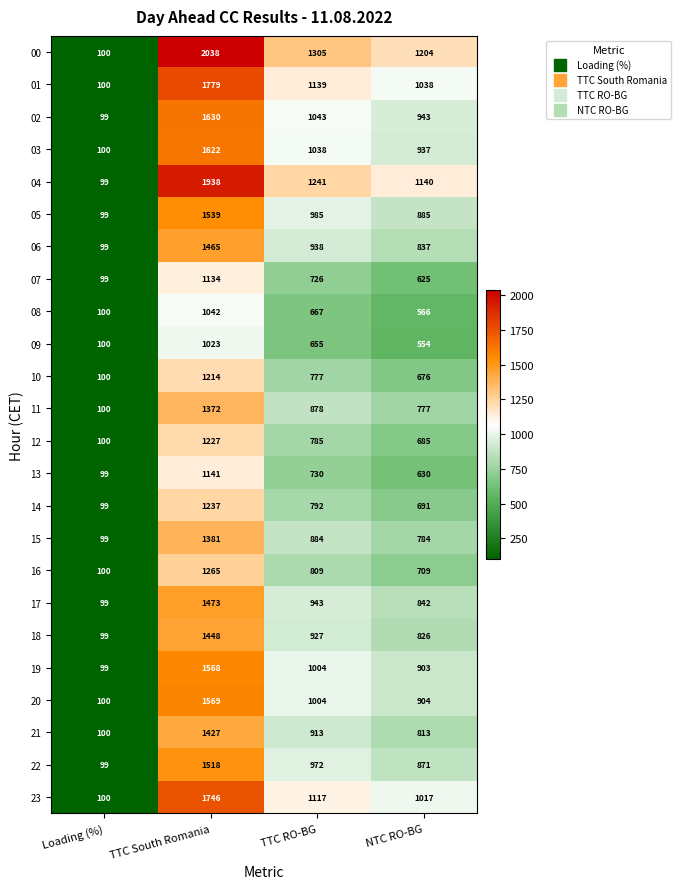

The 17 series shows 99 at Loading (%). True or false?

True